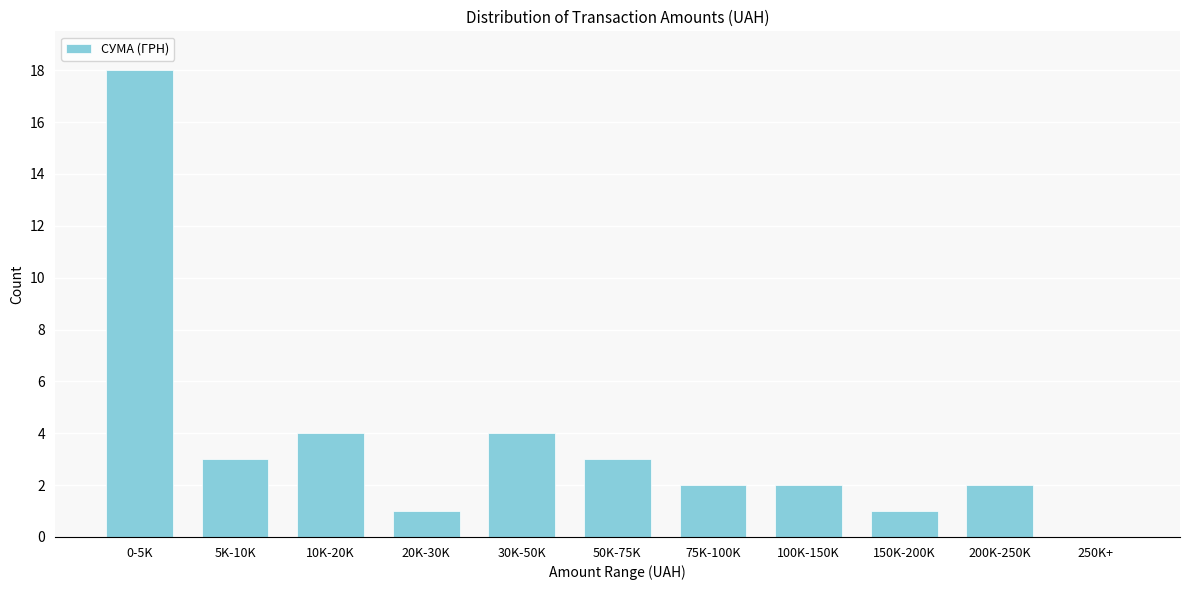

Reading right to left, what are all the values shown in this chart?

250K+=0	200K-250K=2	150K-200K=1	100K-150K=2	75K-100K=2	50K-75K=3	30K-50K=4	20K-30K=1	10K-20K=4	5K-10K=3	0-5K=18